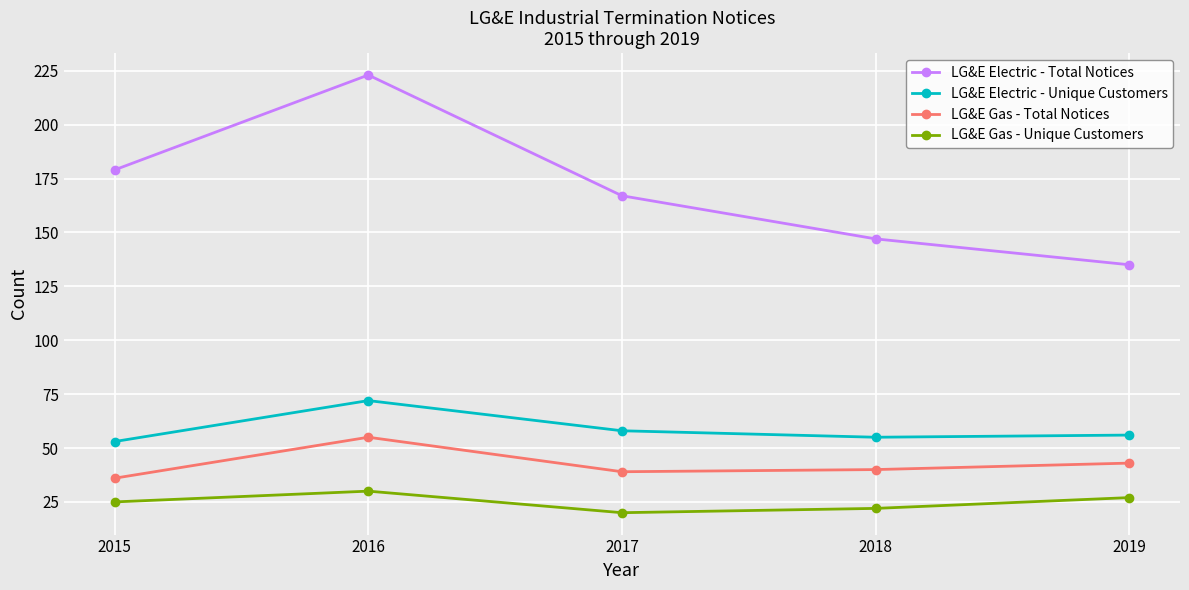

What is the difference between the second highest and second lowest values in the LG&E Gas - Unique Customers series?

5